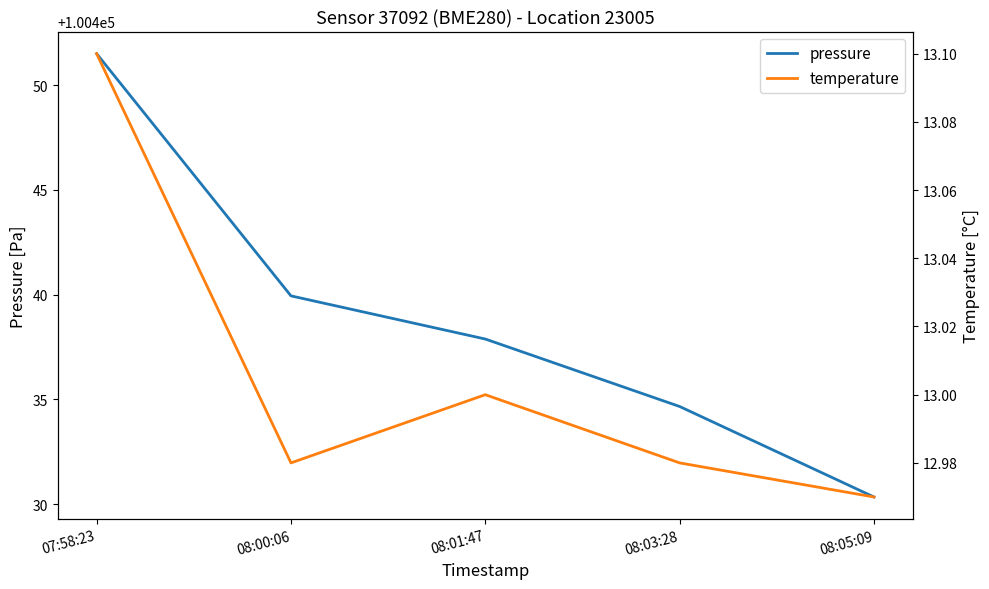

At which category is the sum across all series the highest?

07:58:23